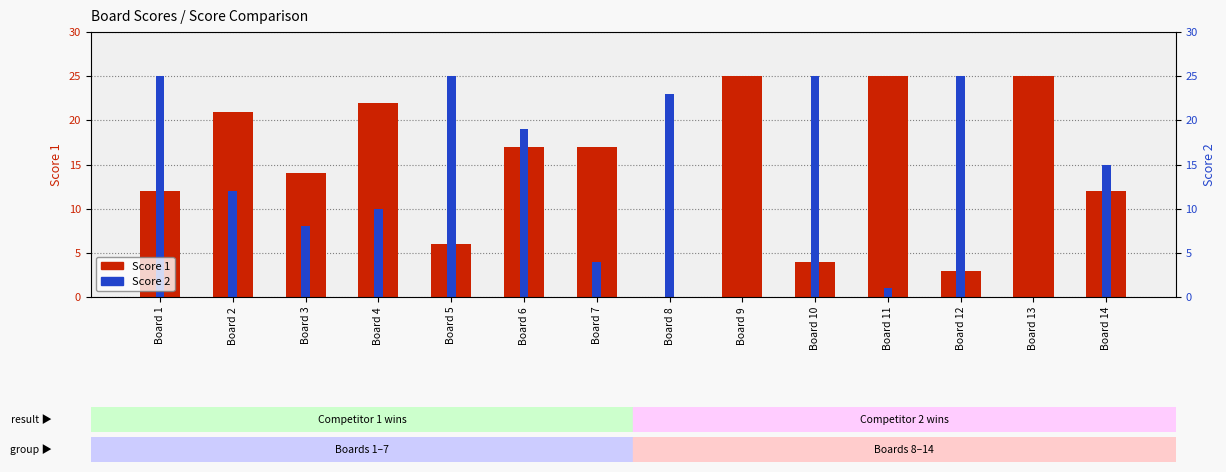

What is the total value across all series at Board 7?

21